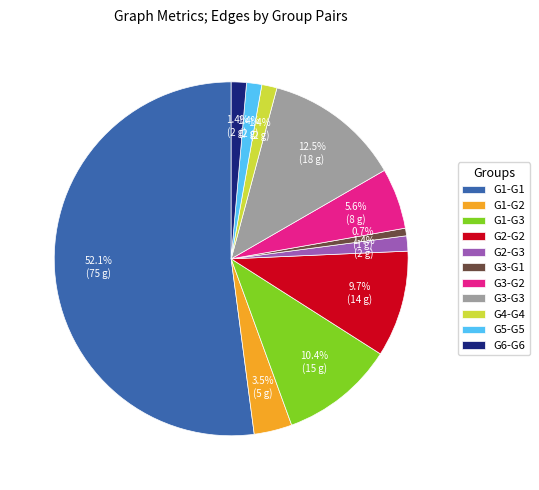

Approximately how many times larger is the value at G3-G2 compared to G4-G4?

4.0